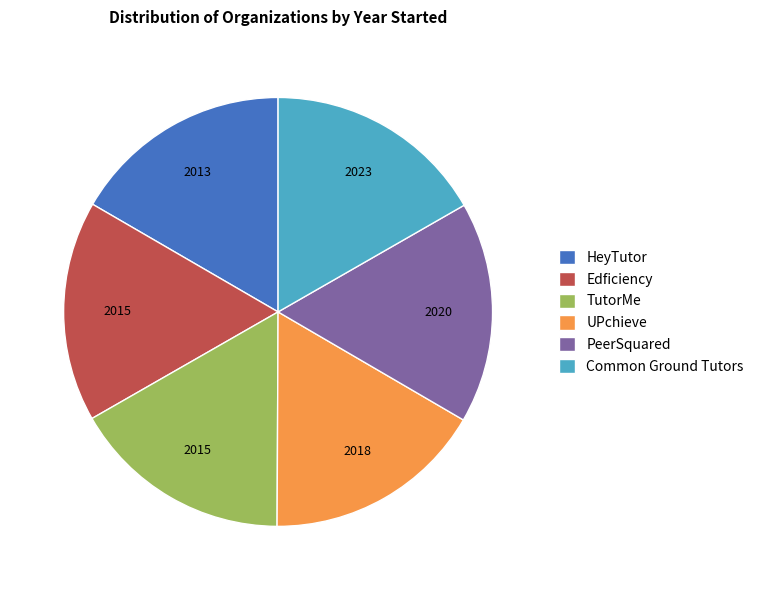

What is the ratio of the value at UPchieve to the value at HeyTutor?

1.0